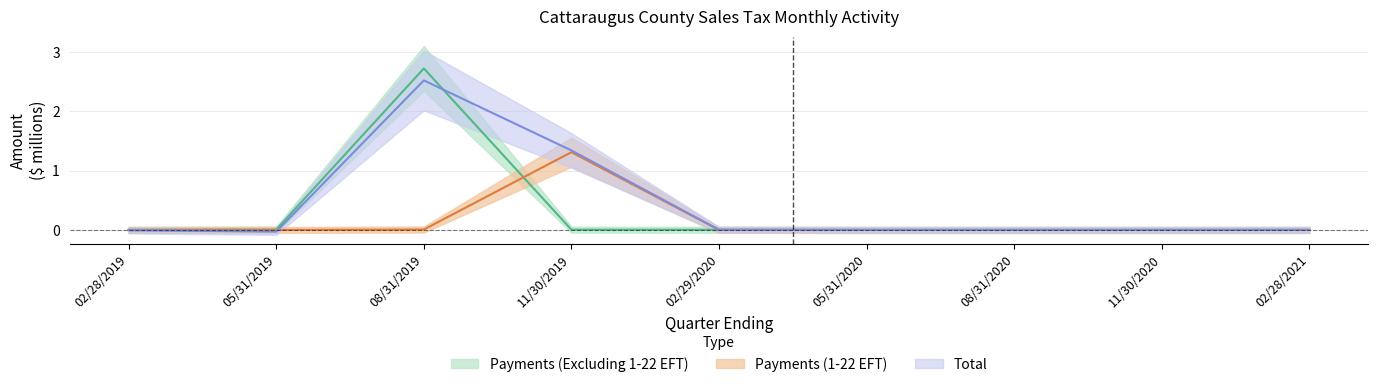

After their last crossing, which series has the higher values: Payments (1-22 EFT) or Payments (Excluding 1-22 EFT)?

Payments (Excluding 1-22 EFT)